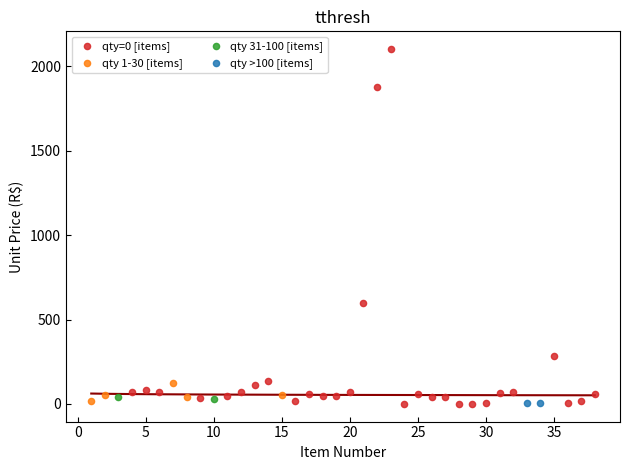

What are all the series names shown in the legend?

qty=0 [items], qty 1-30 [items], qty 31-100 [items], qty >100 [items]